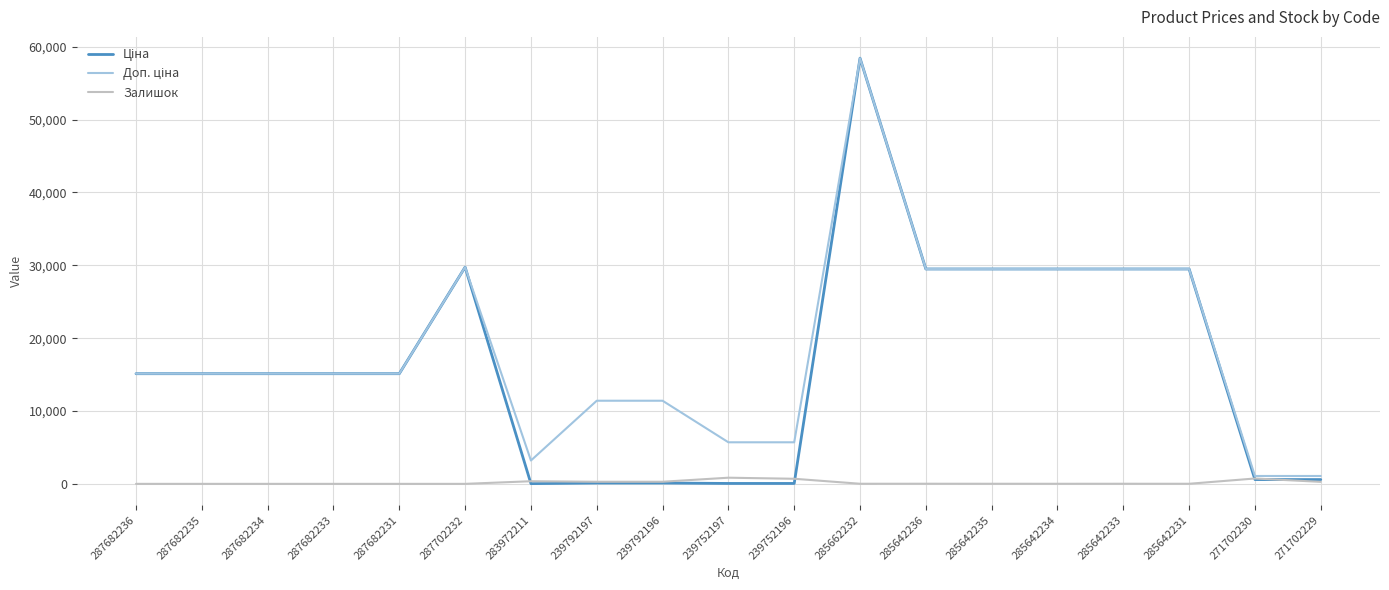

At which category is the sum across all series the highest?

285662232